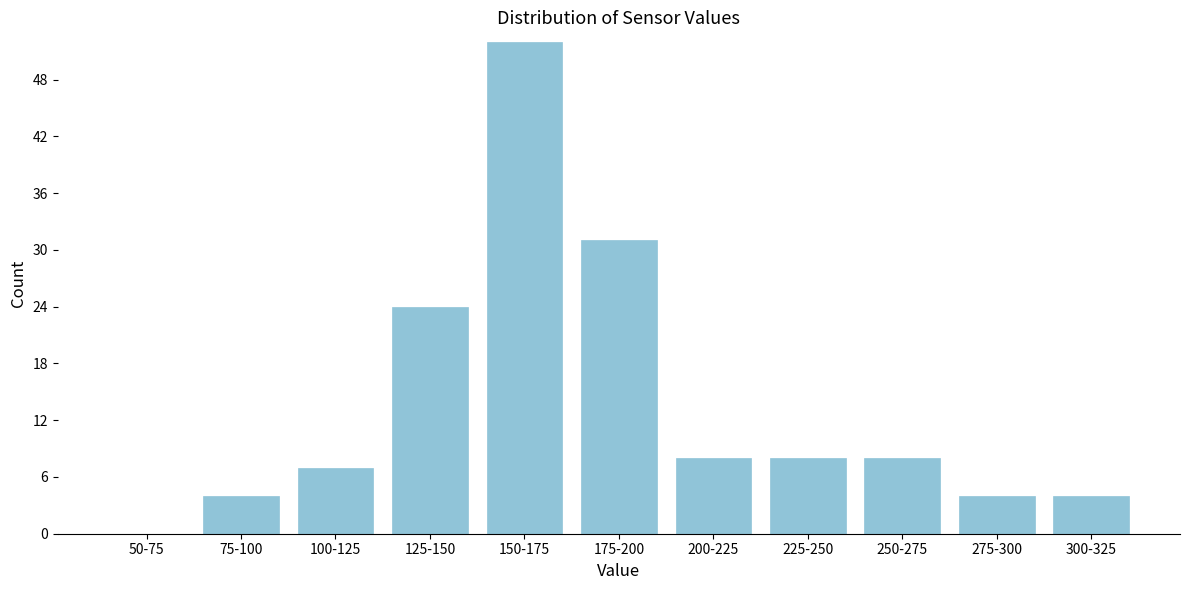

Reading left to right, what are all the values shown in this chart?

50-75=0	75-100=4	100-125=7	125-150=24	150-175=52	175-200=31	200-225=8	225-250=8	250-275=8	275-300=4	300-325=4